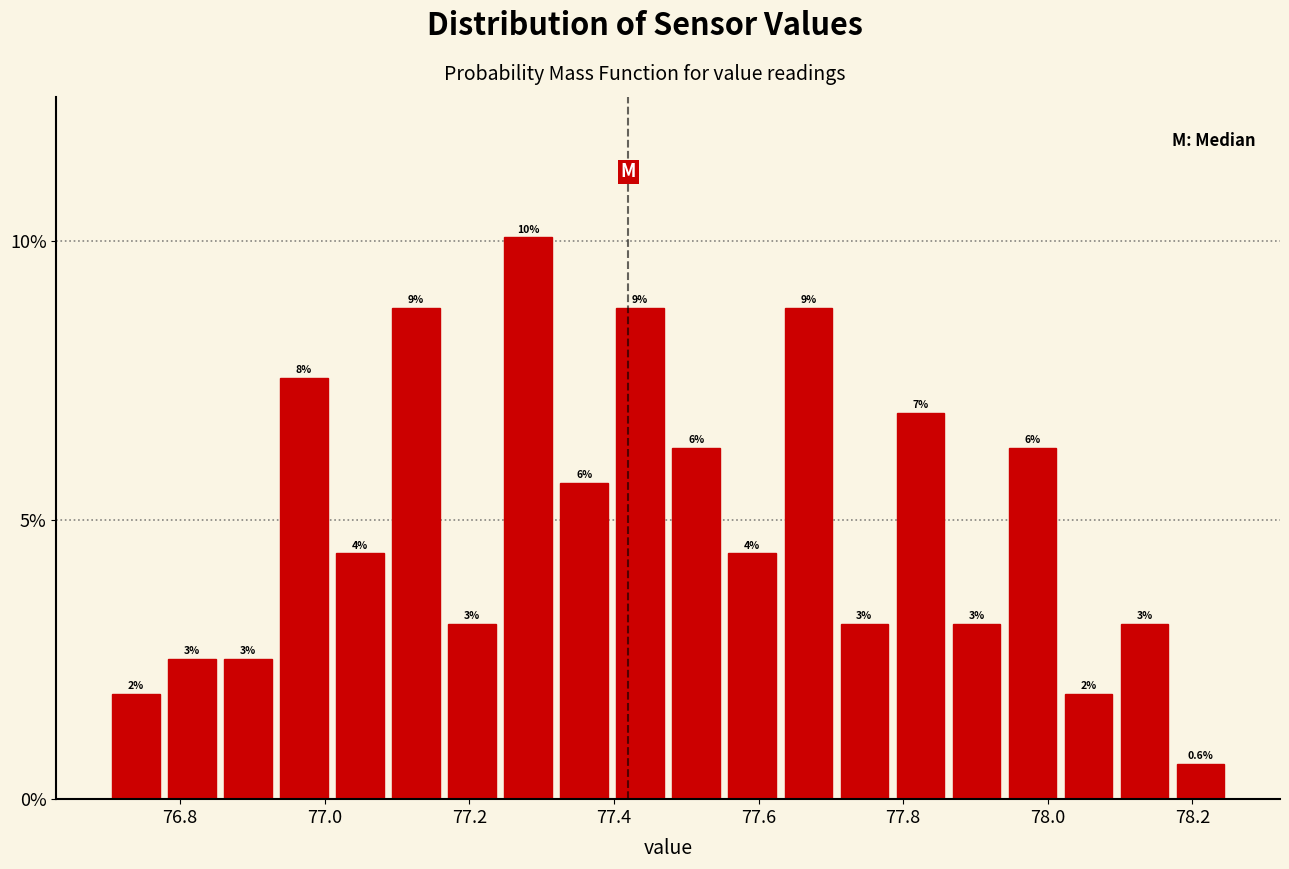

Around what value on the x-axis is the tallest bar? Give the approximate position of its centre, as read against the axis.

77.28